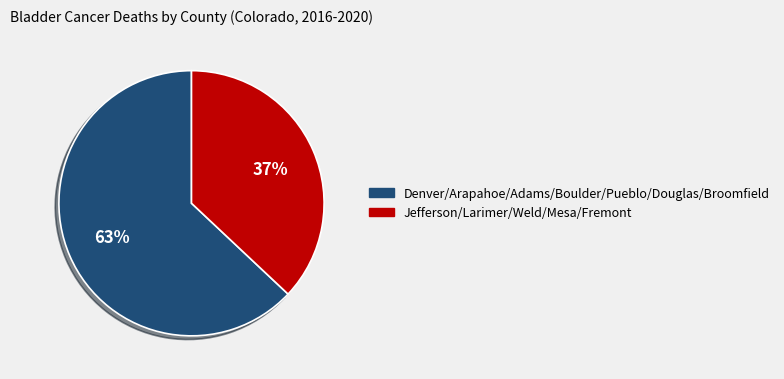

Is there any slice that represents more than half of the pie?

Yes